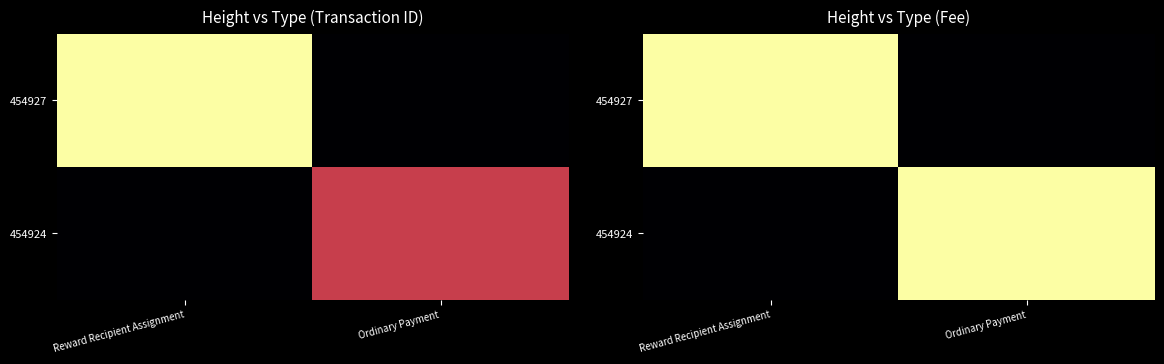

The value of 454924 at Ordinary Payment is 1. True or false?

True